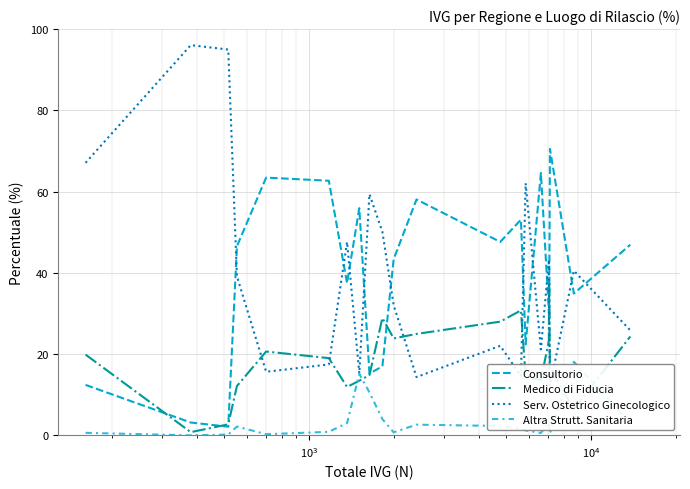

Reading left to right, transcribe all the data shown in this chart.

Consultorio: 12.4	3.2	2.1	46.6	63.4	62.7	37.5	55.9	15.2	17.0	43.4	58.1	47.6	53.1	22.4	64.6	30.3	28.7	70.5	34.9	46.9
Medico di Fiducia: 19.9	0.8	2.7	12.1	20.6	19.0	11.9	13.5	14.8	28.9	23.9	25.0	28.0	30.8	14.3	13.7	23.3	38.0	16.7	6.5	24.3
Serv. Ostetrico Ginecologico: 67.1	96.0	95.0	39.1	15.7	17.4	47.6	15.3	59.4	50.1	32.0	14.3	22.1	14.6	62.1	21.1	43.2	31.0	12.2	40.5	25.8
Altra Strutt. Sanitaria: 0.6	0.0	0.2	2.2	0.3	0.9	3.0	15.1	10.6	4.0	0.8	2.6	2.3	1.5	1.2	0.6	3.1	2.4	0.5	18.1	2.9